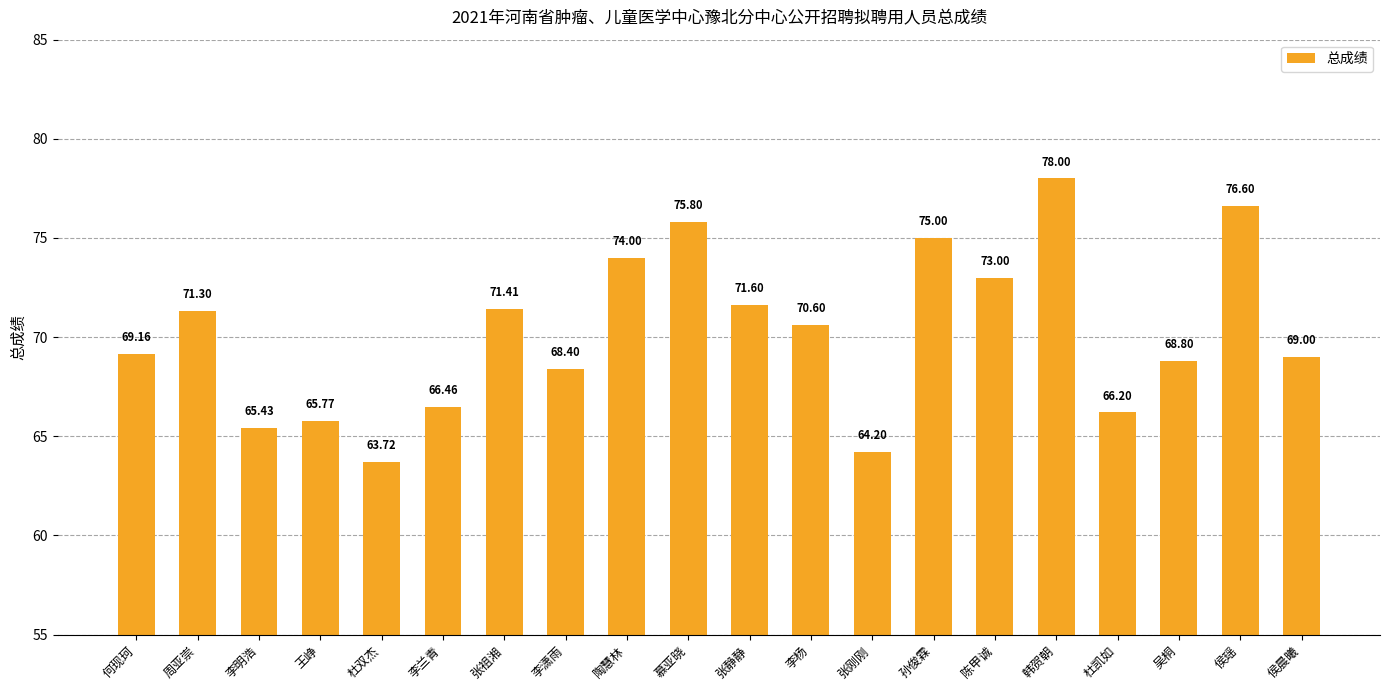

How many series are shown in this chart?

1